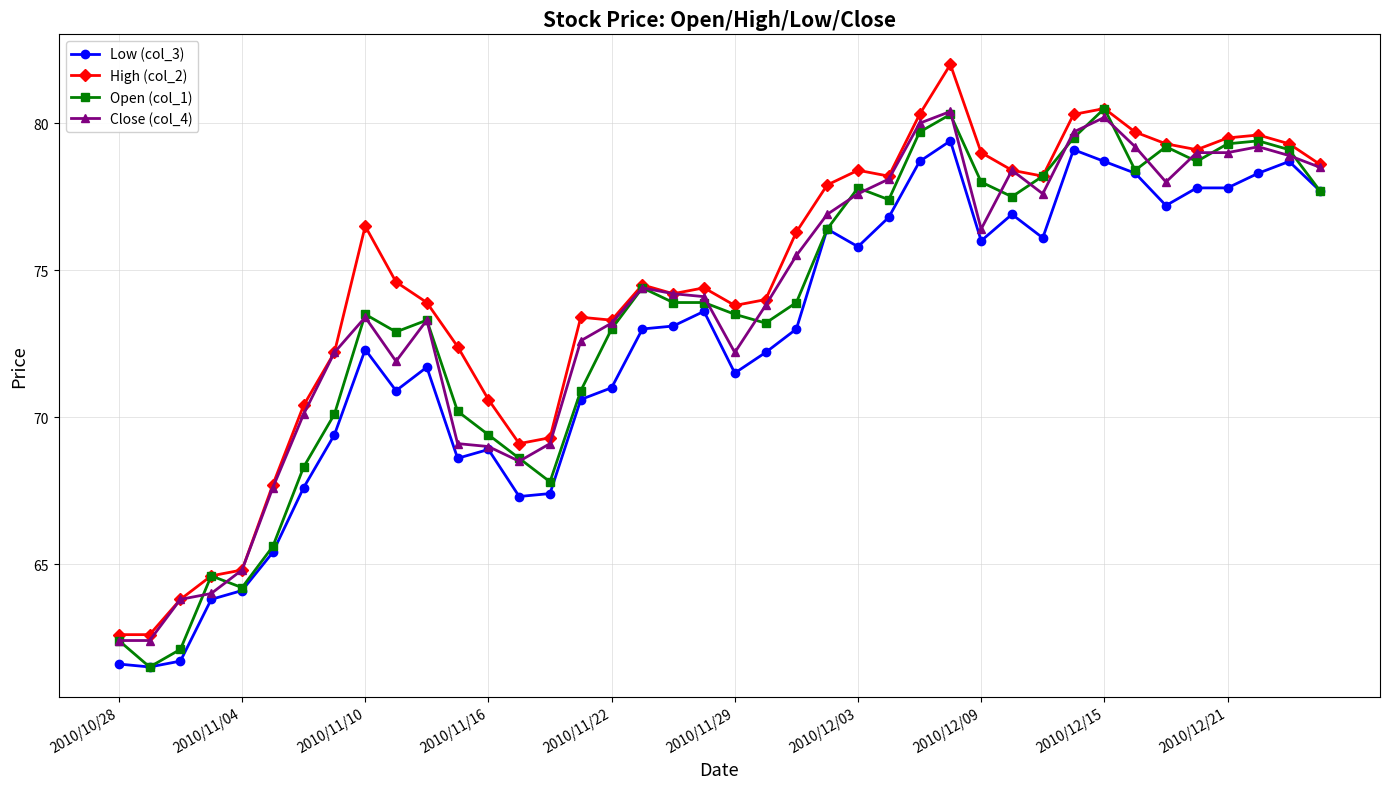

At how many categories does at least one series exceed 63?

38